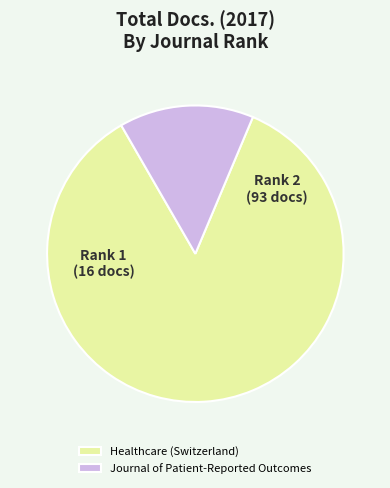

Which category accounts for the majority?

Healthcare (Switzerland)